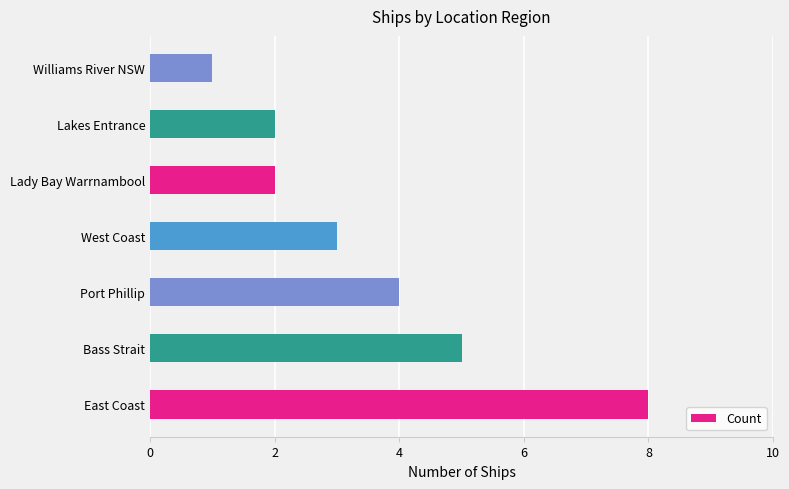

What is the average value?

4